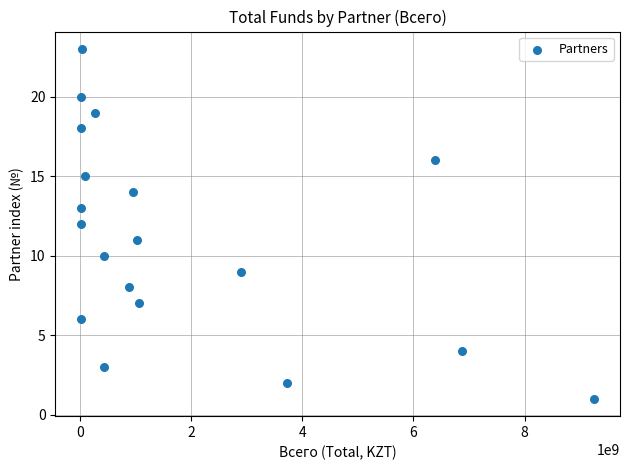

What is the range of Y values (max minus min)?

22